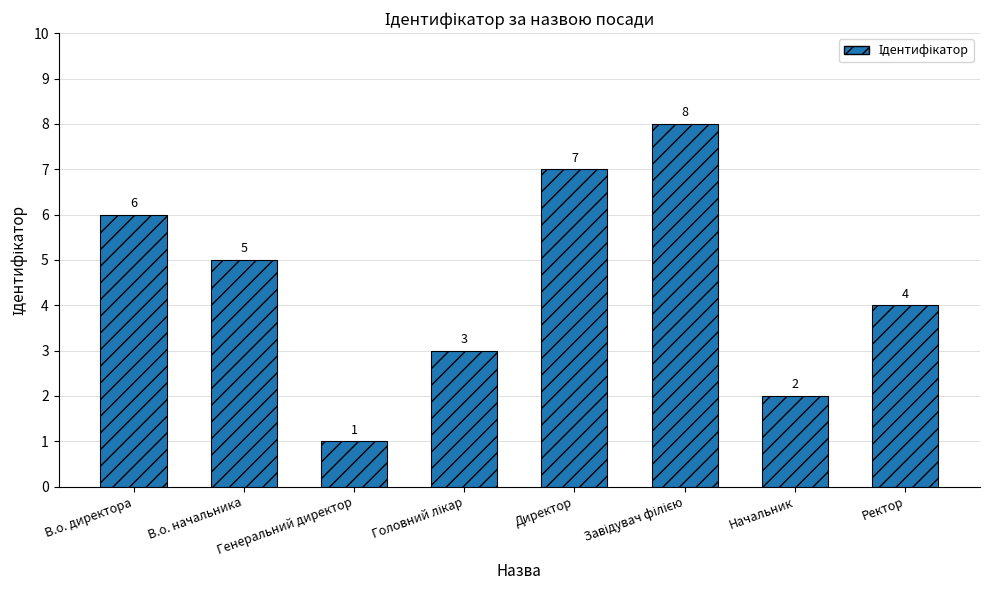

Count the values in the range 3 to 7.

5